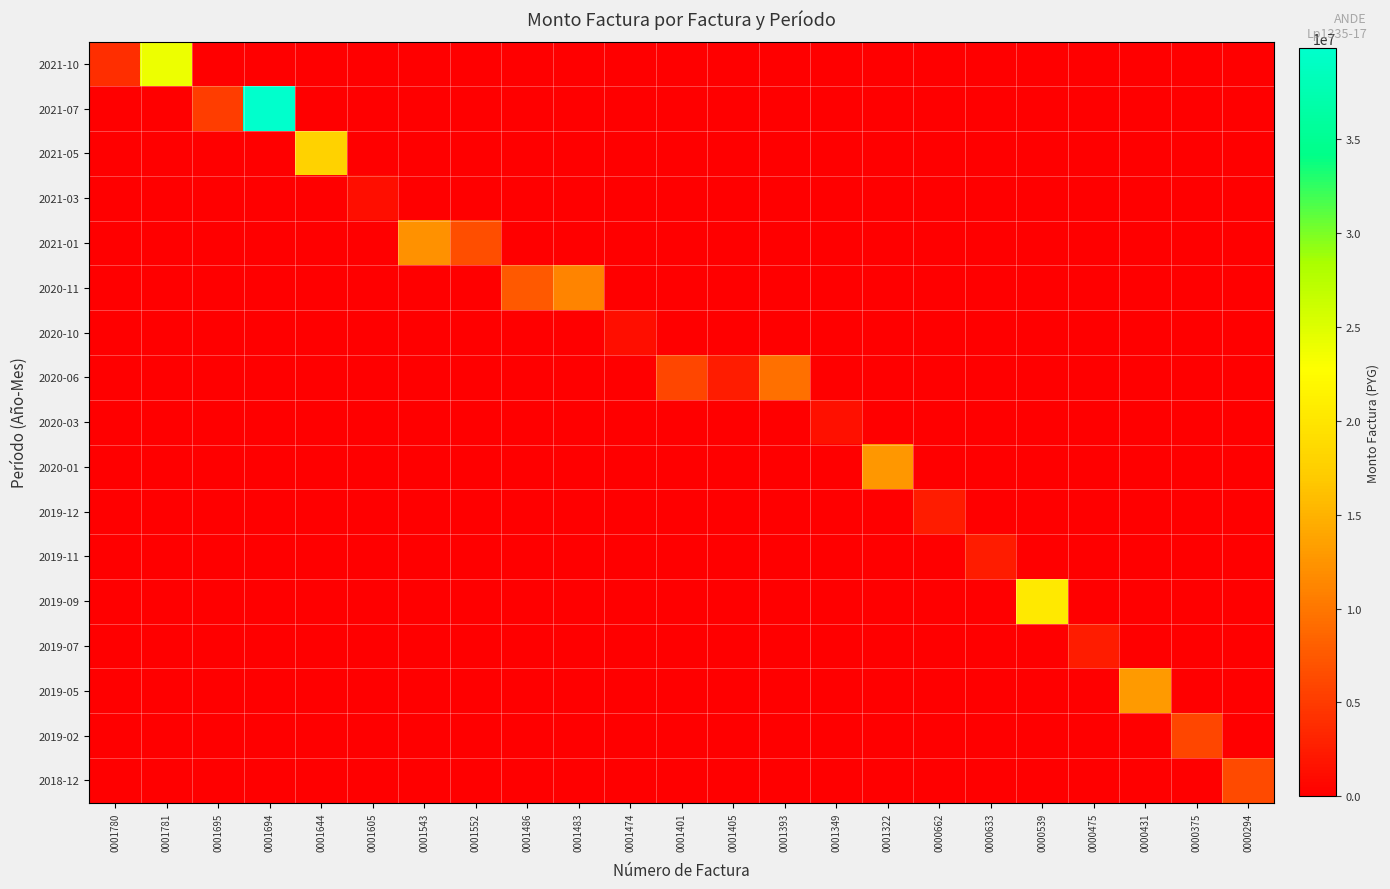

What is the maximum value shown in the chart?

39863069